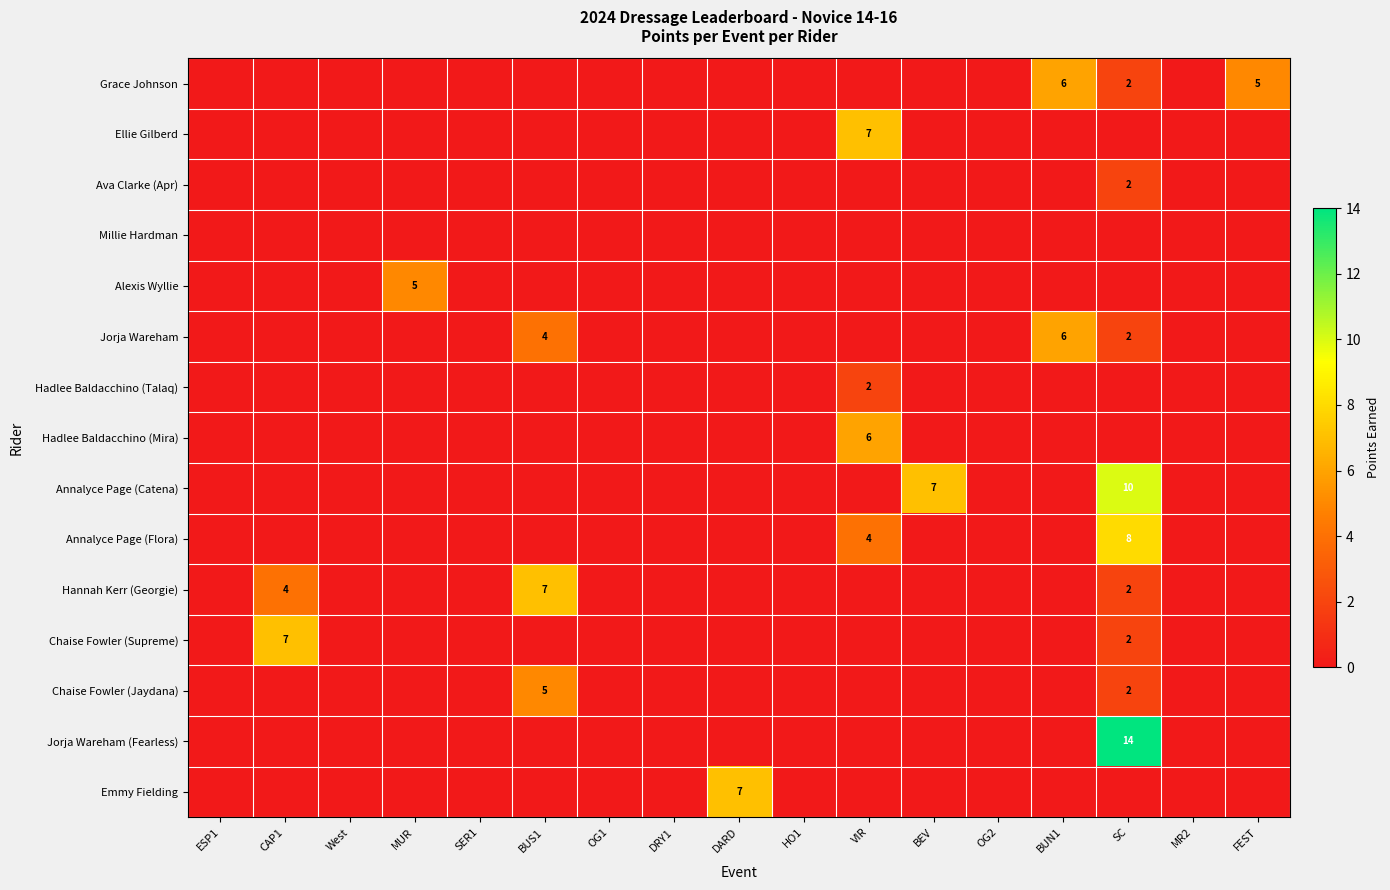

True or false: Jorja Wareham has a value of 3 at SC.

False